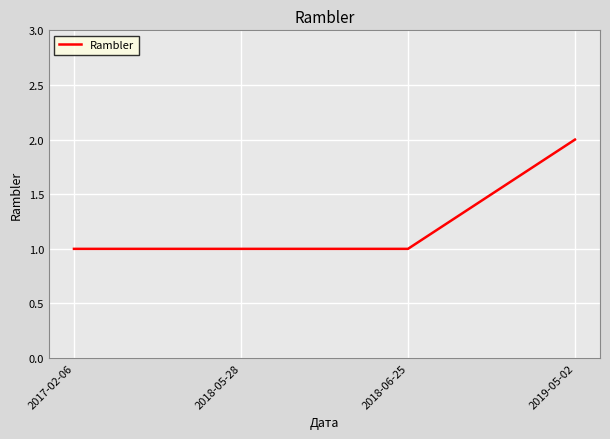

What is the approximate value at 2018-05-28?

1